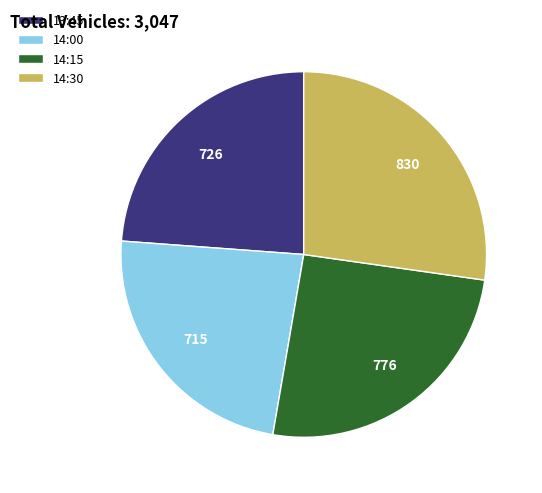

How many slices are in this pie chart?

4